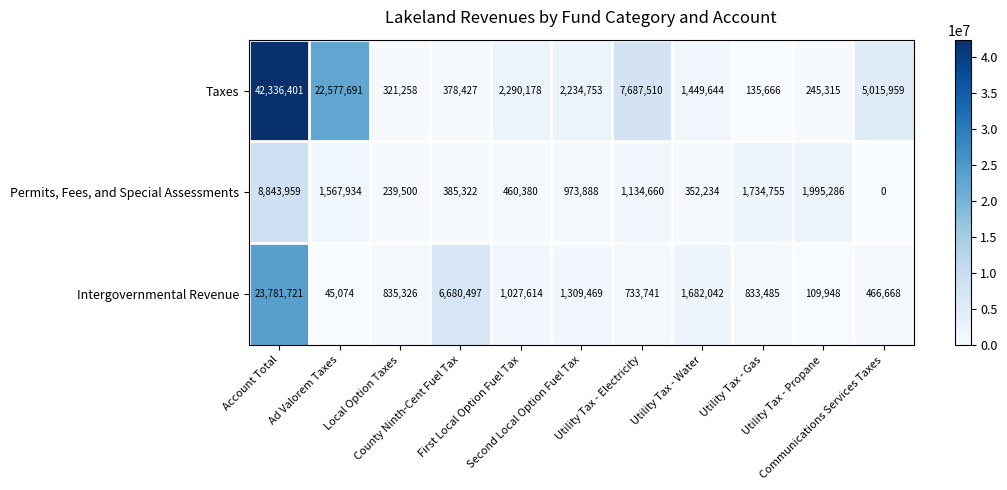

How many data points does each series have?

11